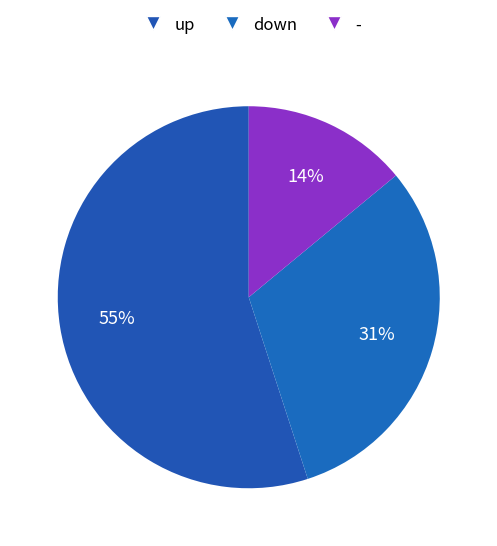

The down slice represents 37% of the pie. True or false?

False